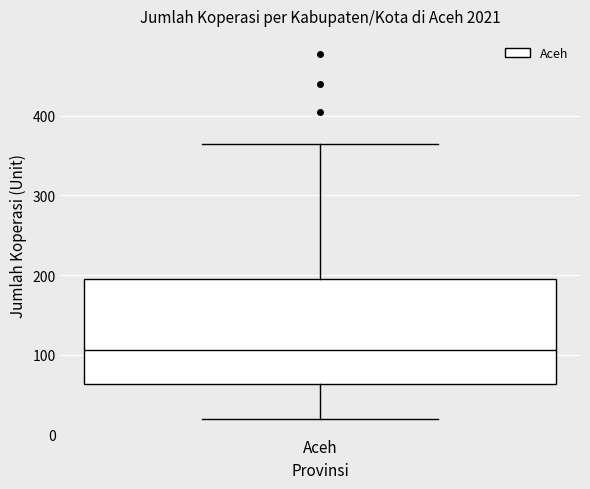

Transcribe this box plot: give where the median line is, the range the box spans, and where the two whiskers end, as read against the y-axis. The values are not printed on the chart, so give them approximately, as read against the axis.

median 110, box 60 to 200, whiskers 20 to 360